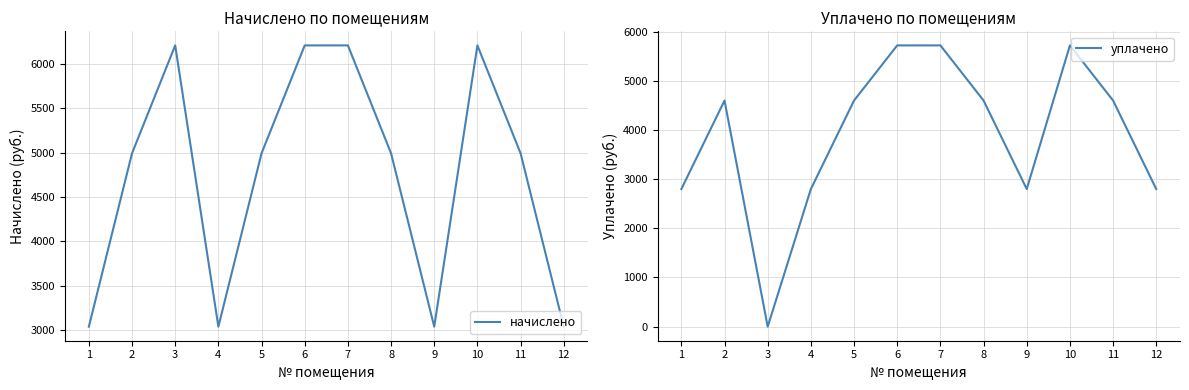

What is the difference between the maximum and minimum values in the уплачено series?

5721.3